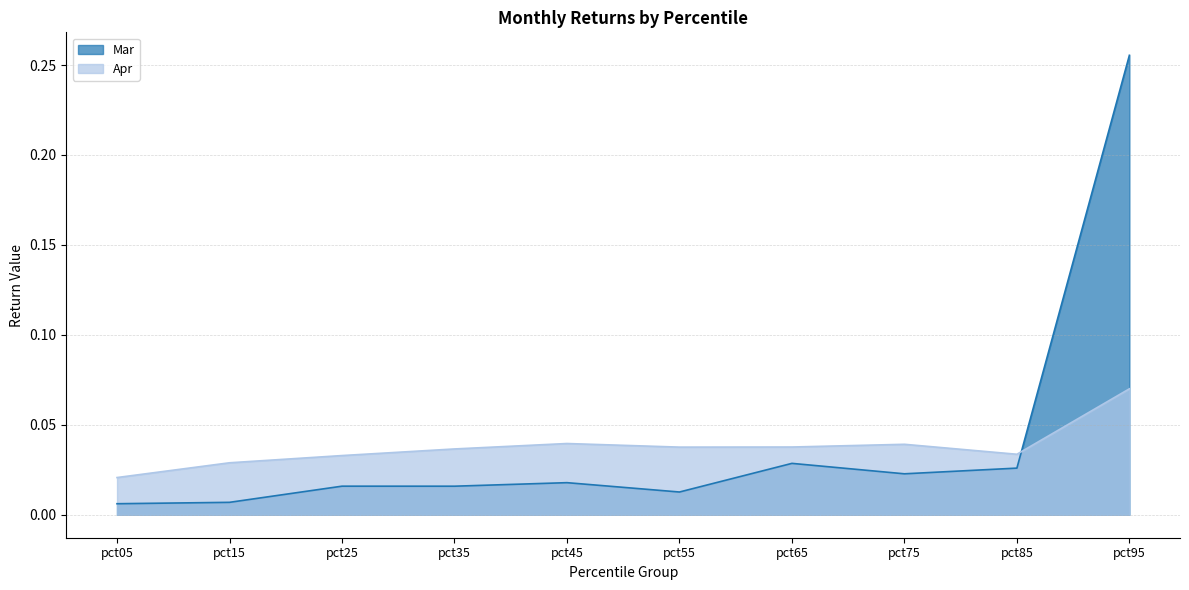

At which category does Mar reach its first local peak?

pct25